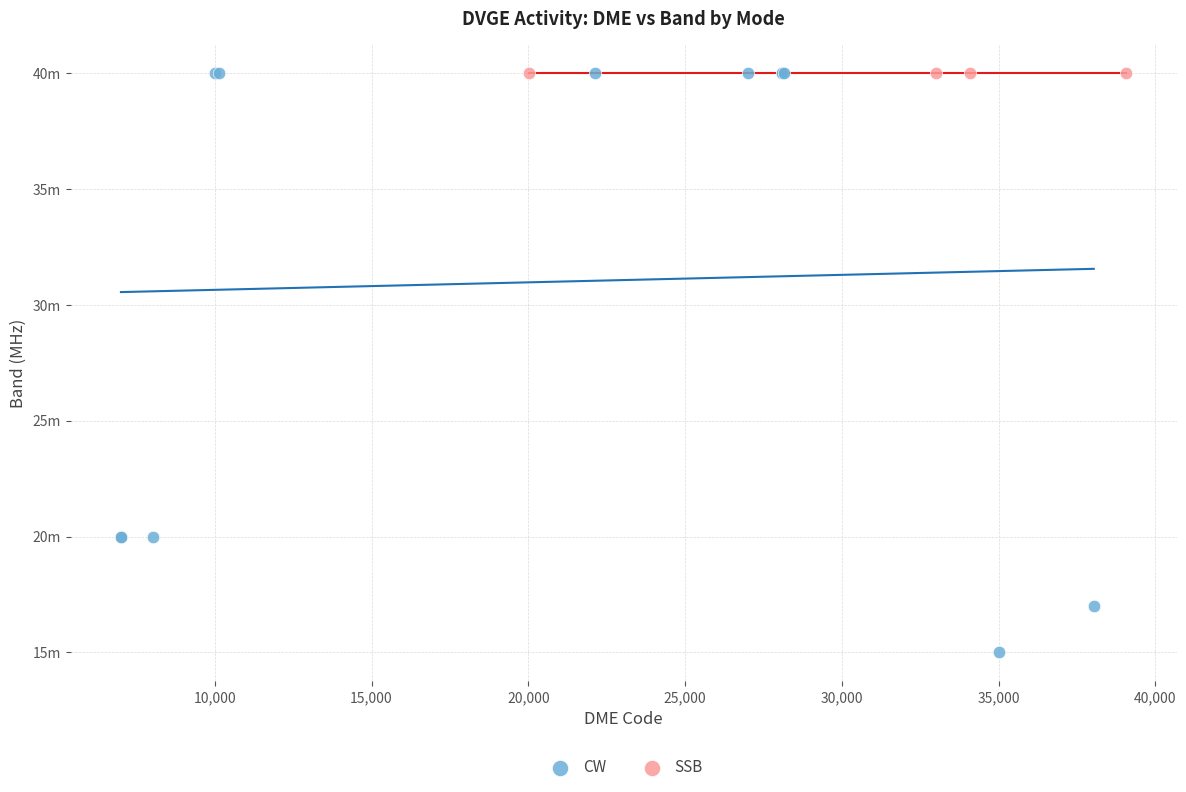

What are all the series names shown in the legend?

CW, SSB